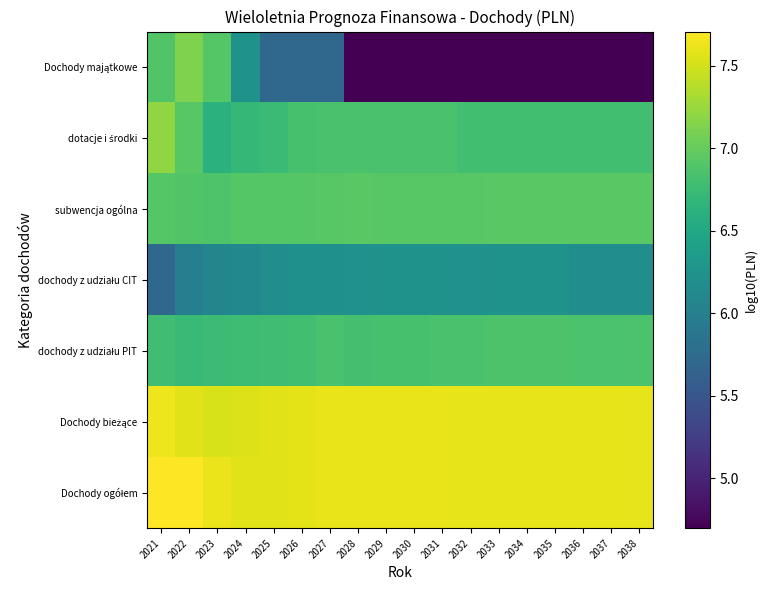

What is the total value across all series at 2029?

46.7